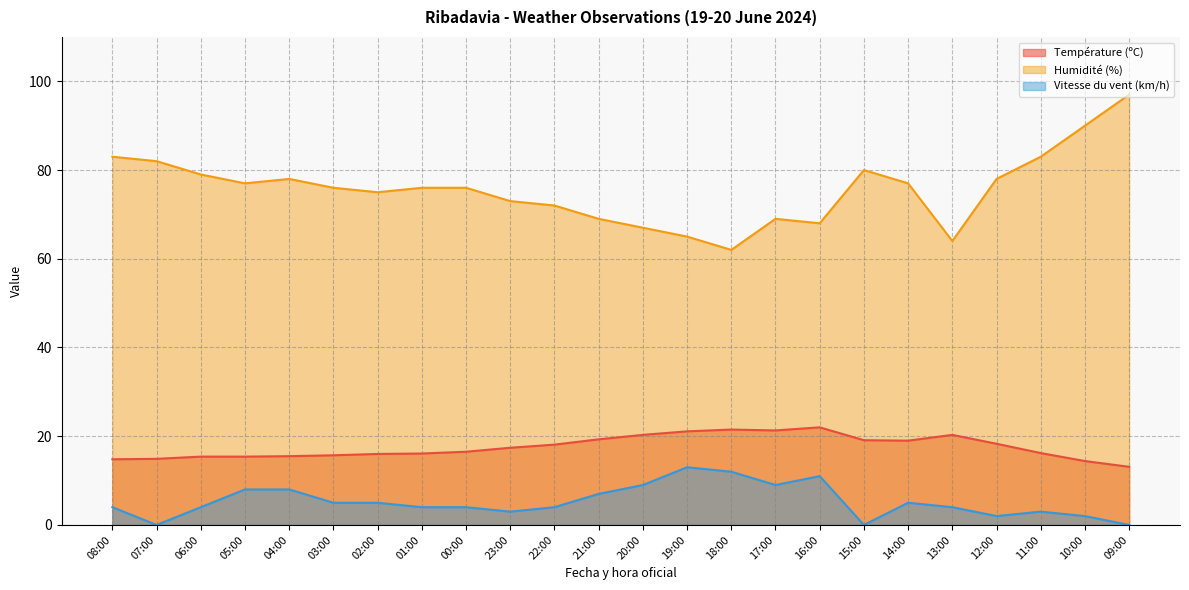

What is the label of the 14th point from the left?

19:00